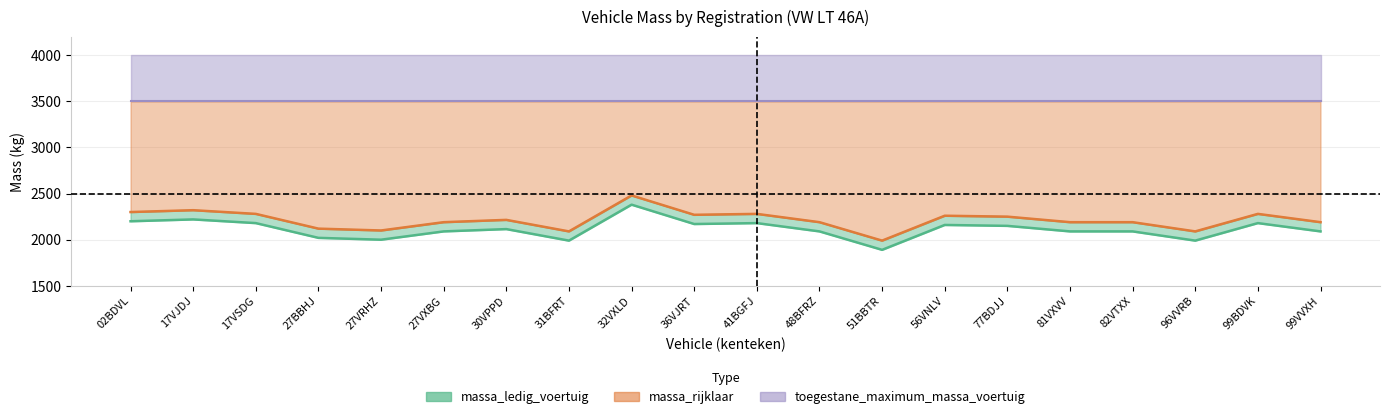

True or false: massa_rijklaar and massa_ledig_voertuig cross at least once.

False